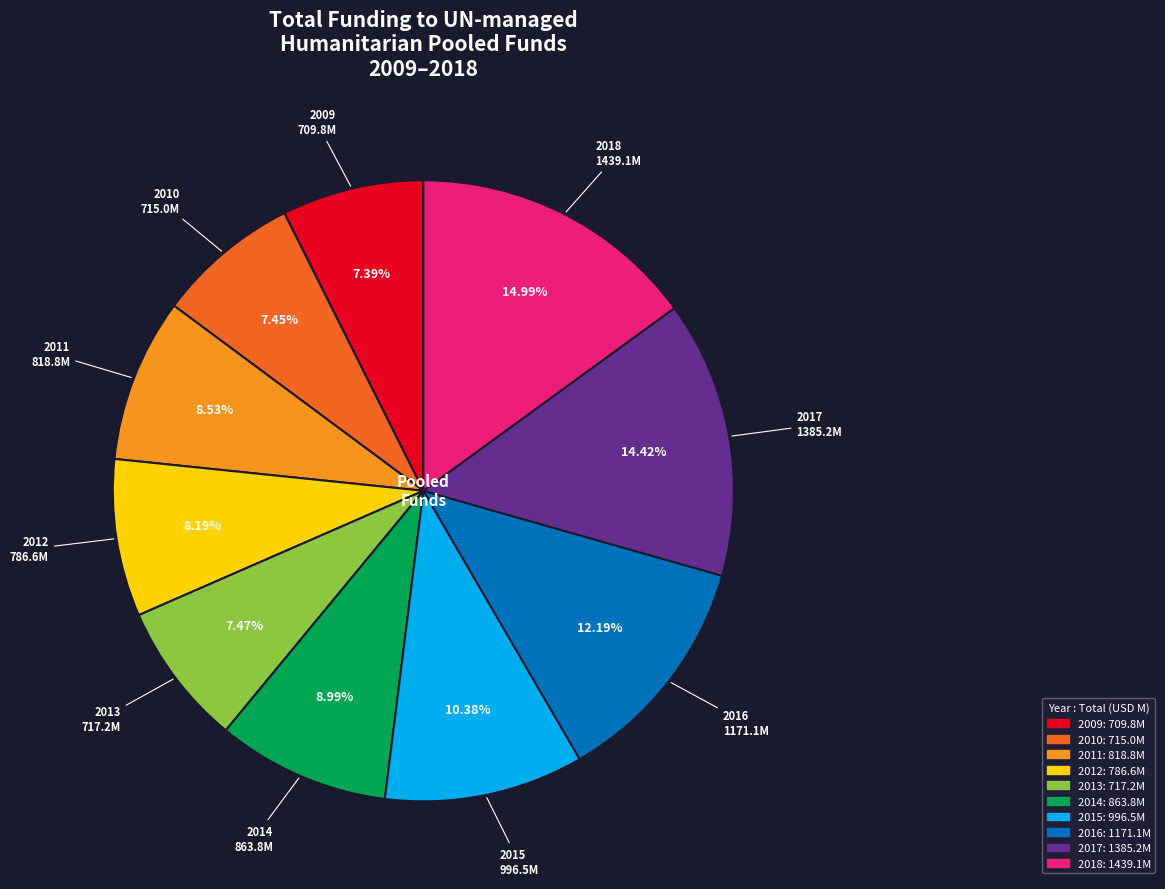

To the nearest percent, what is the difference between the 2010 and 2011 slice percentages?

1%